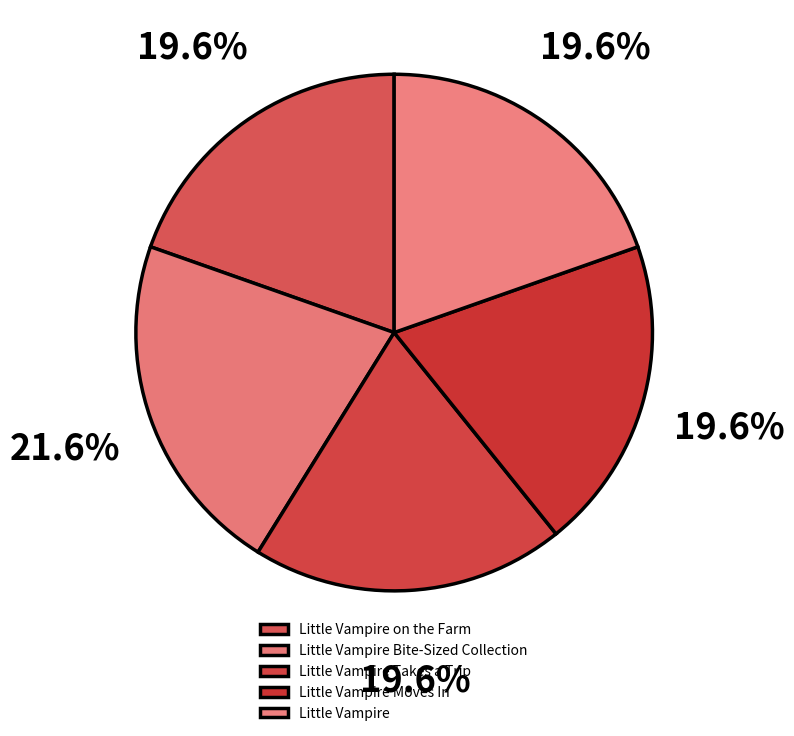

Rank the categories by value from highest to lowest.

Little Vampire Bite-Sized Collection, Little Vampire on the Farm, Little Vampire Takes a Trip, Little Vampire Moves In, Little Vampire